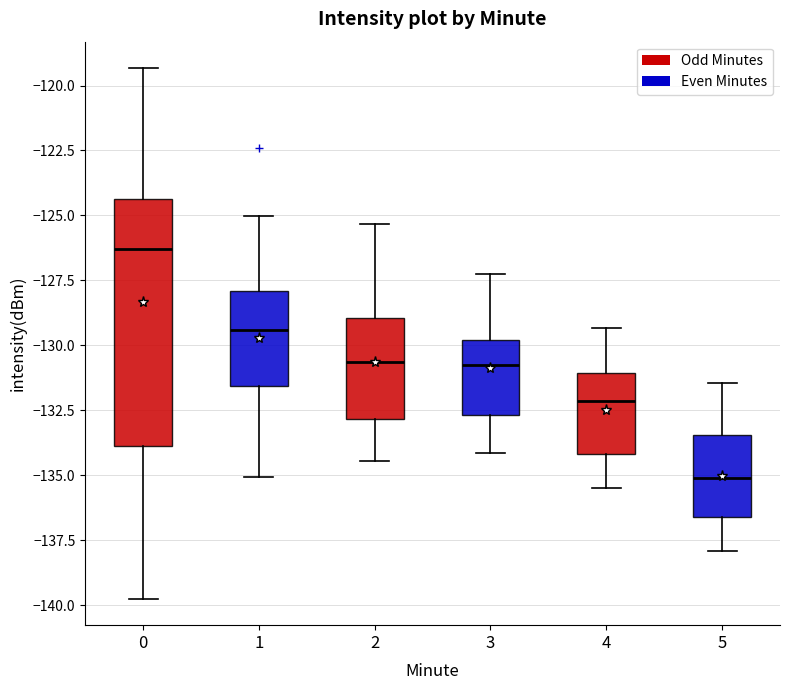

Comparing the boxes themselves (not the whiskers), which one is the tallest?

0